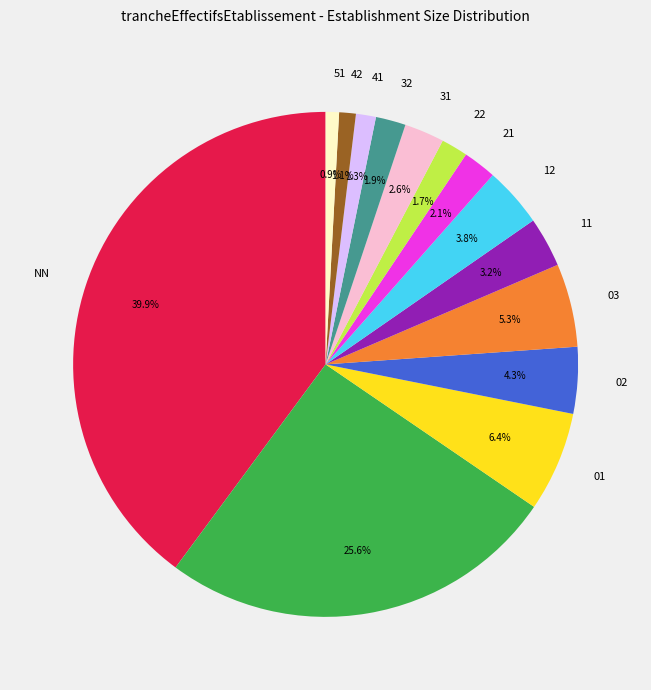

Does any single category account for the majority?

No